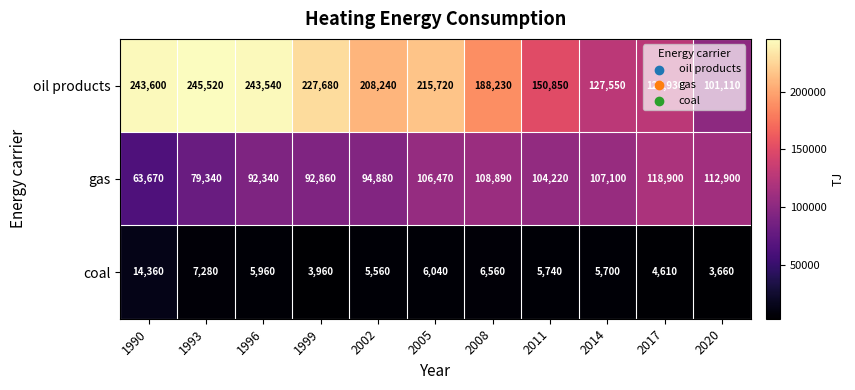

Which series changed the most between 2014 and 2020?

oil products